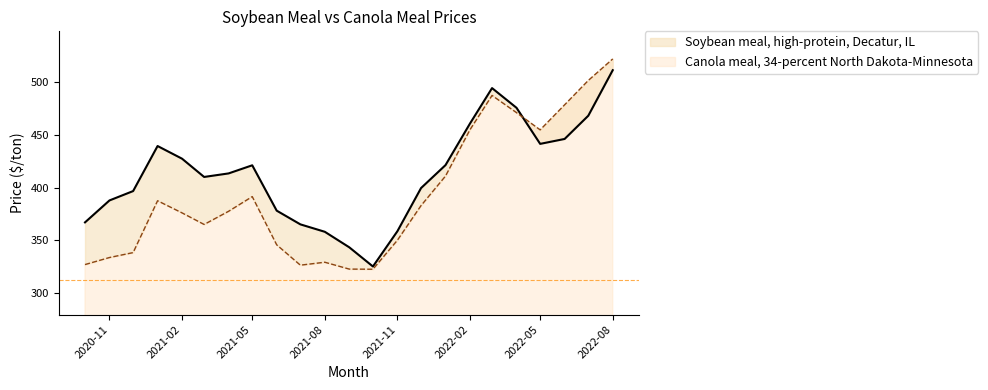

Where is Soybean meal, high-protein, Decatur, IL nearest to the value 418?

2021-05